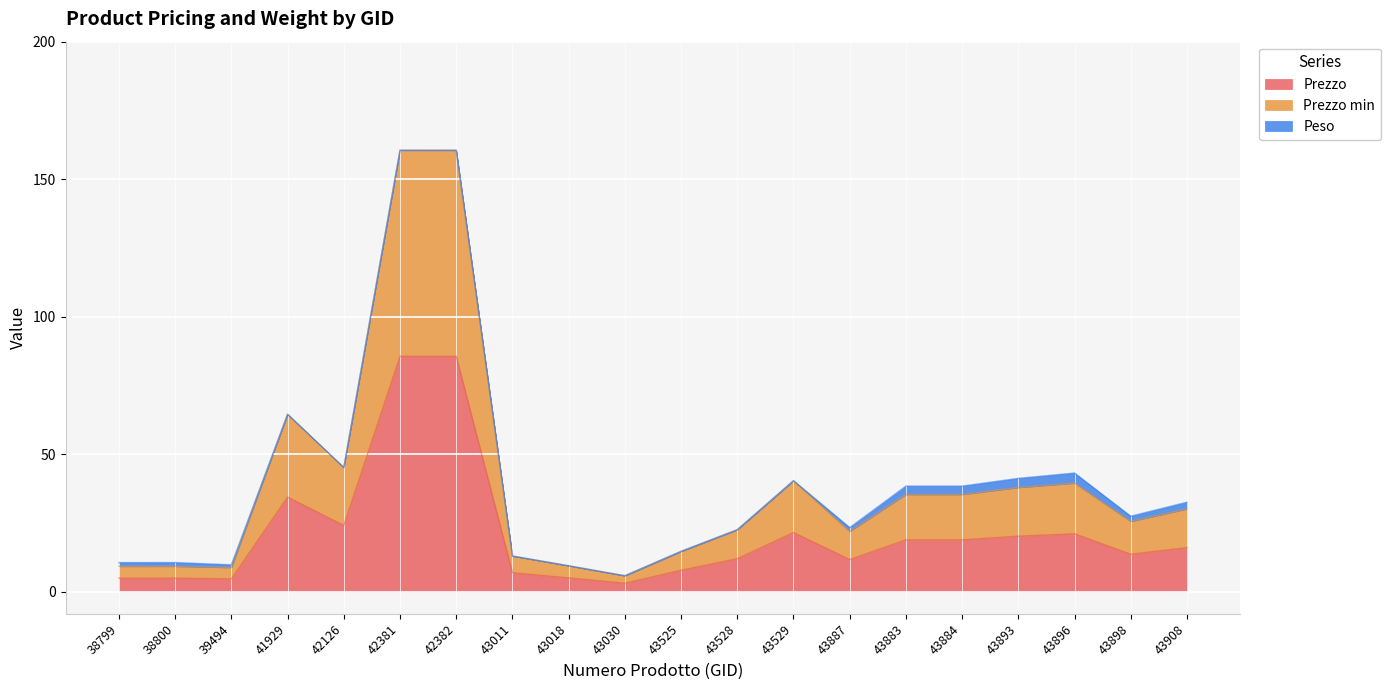

At which category is the sum across all series the highest?

42381